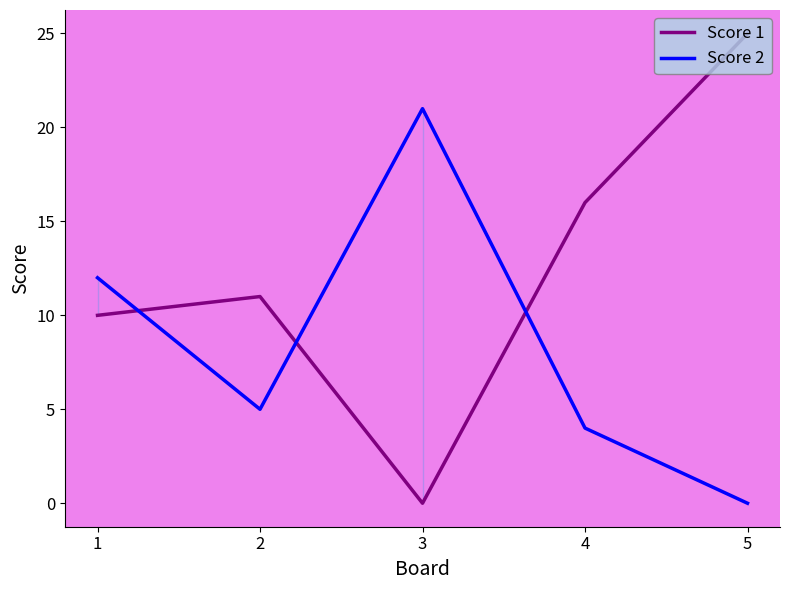

What are all the series names shown in the legend?

Score 1, Score 2